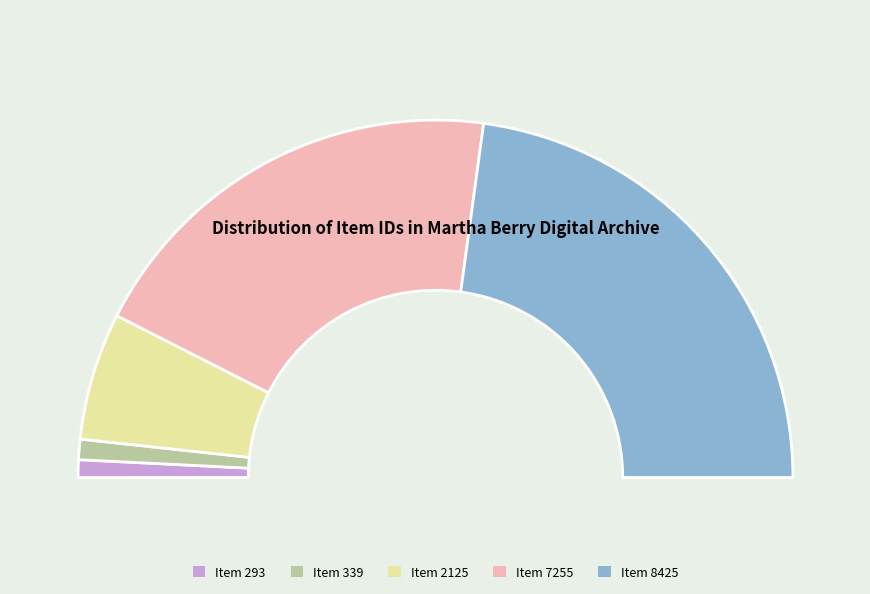

Is it true that Item 2125 is 25% of the pie?

False